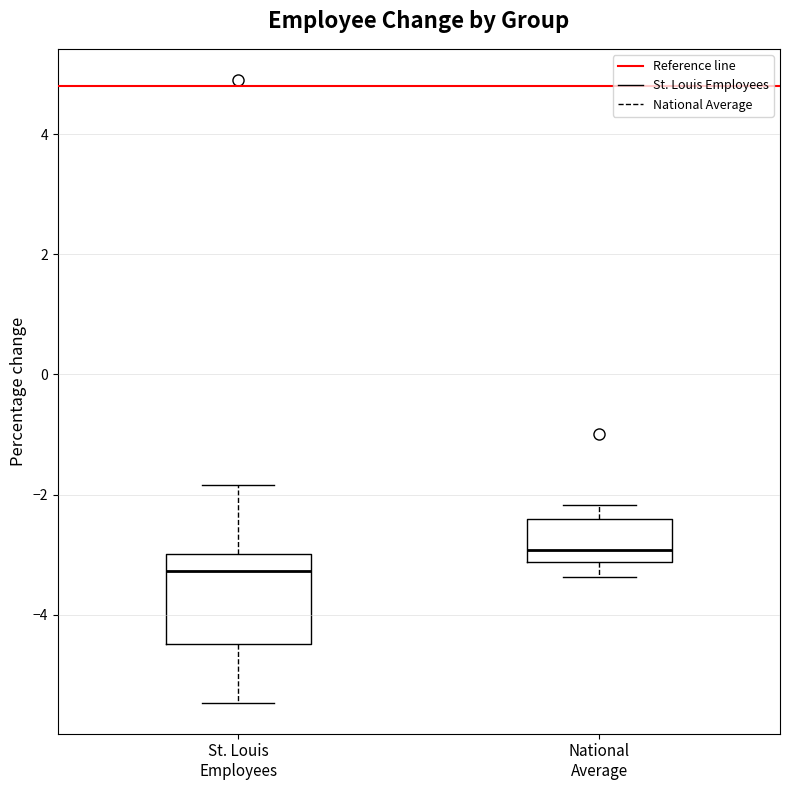

Which box is the tallest, from its lower edge to its upper edge?

St. Louis Employees